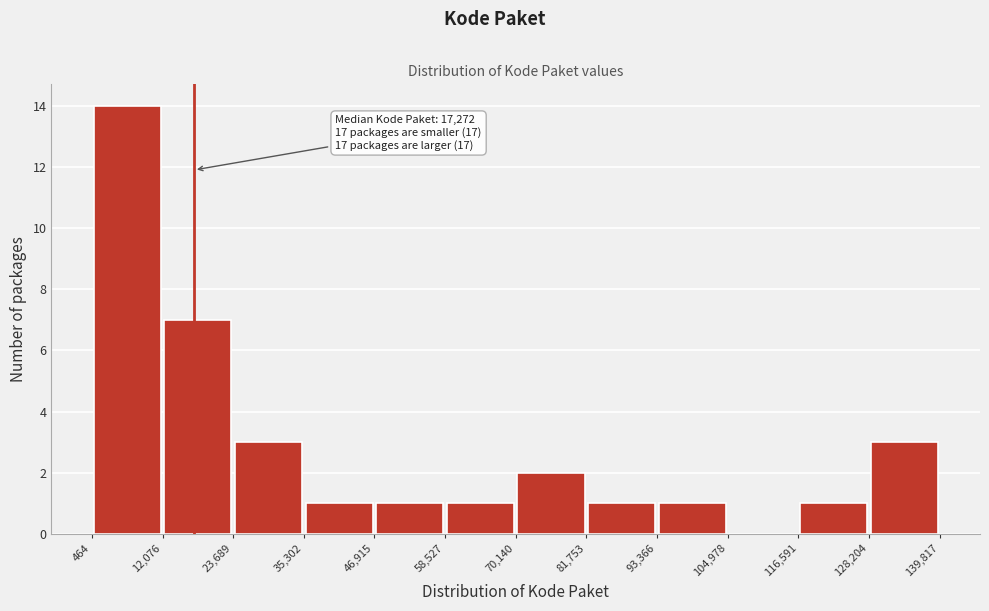

Which range on the x-axis has the tallest bar?

464 to 12,076